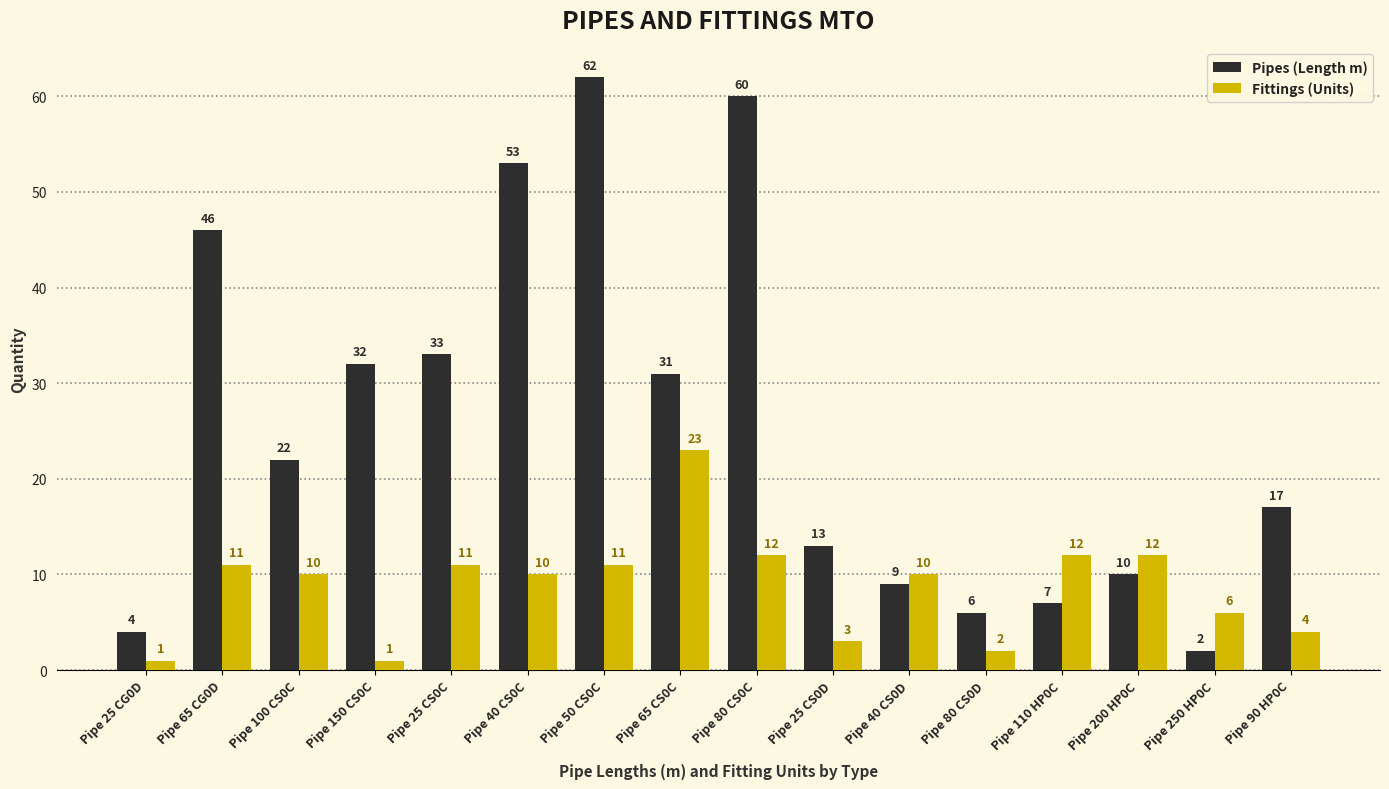

What is the difference between the maximum and second lowest values in the Fittings (Units) series?

22